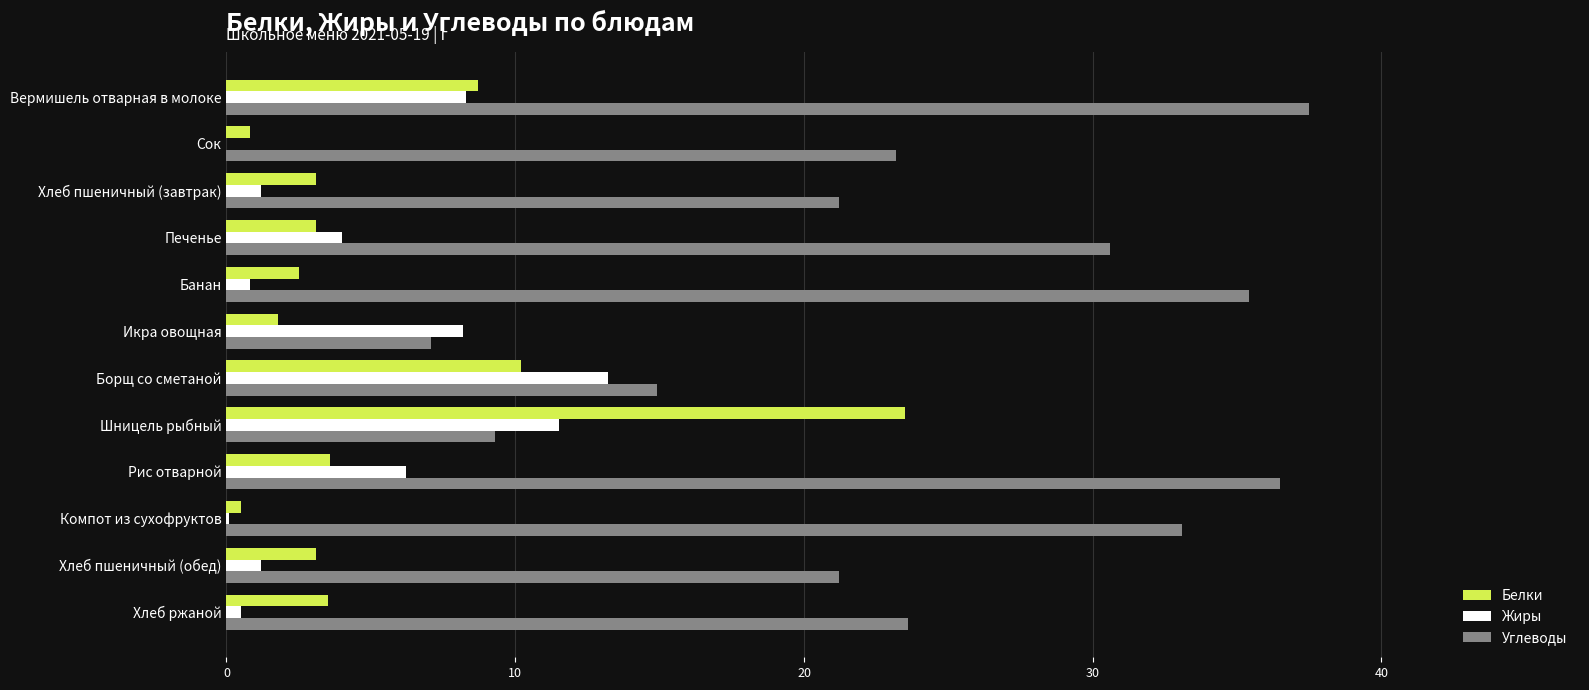

Which series changed the most between Печенье and Икра овощная?

Углеводы